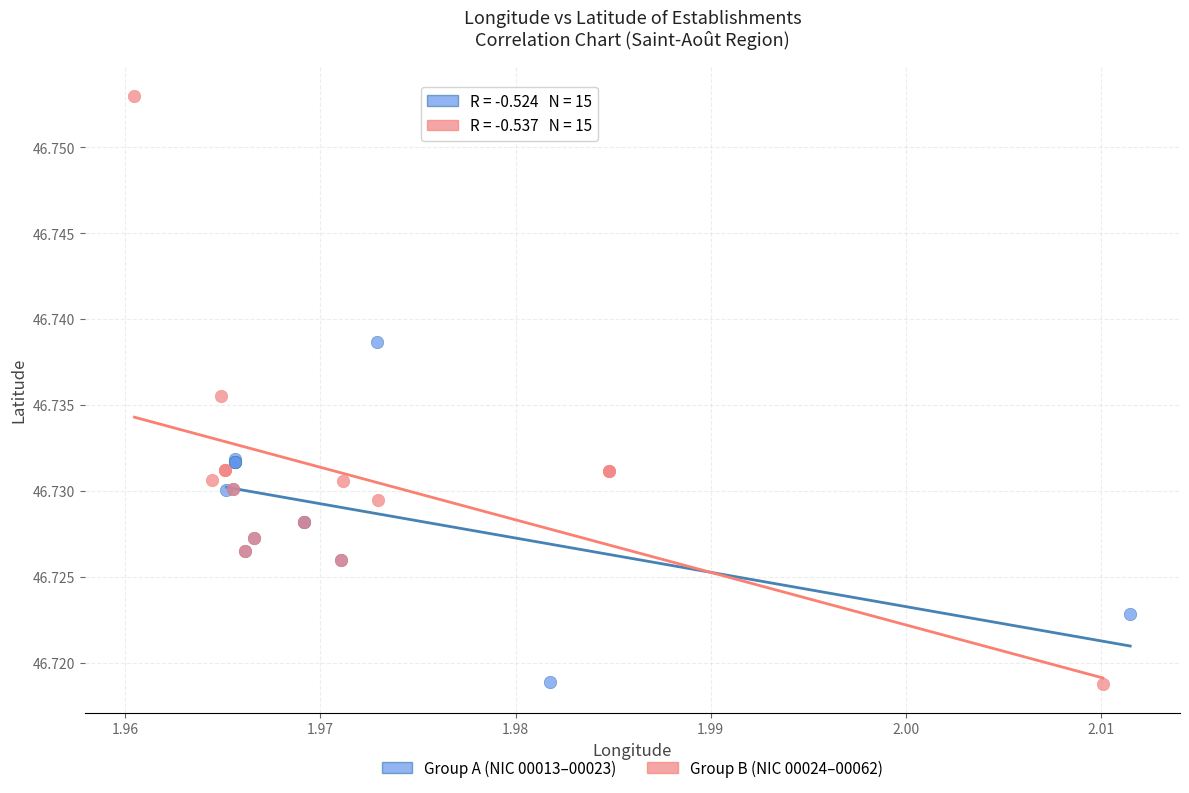

Which series contains the highest Y value?

Group B (NIC 00024–00062)